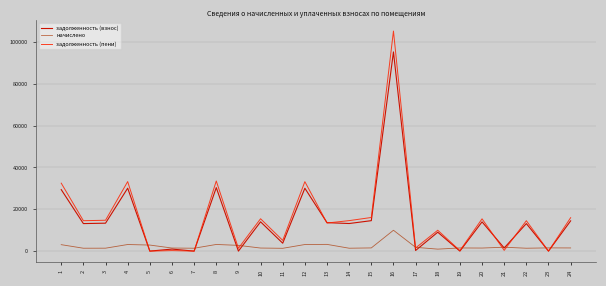

At how many categories does at least one series exceed 41478?

1